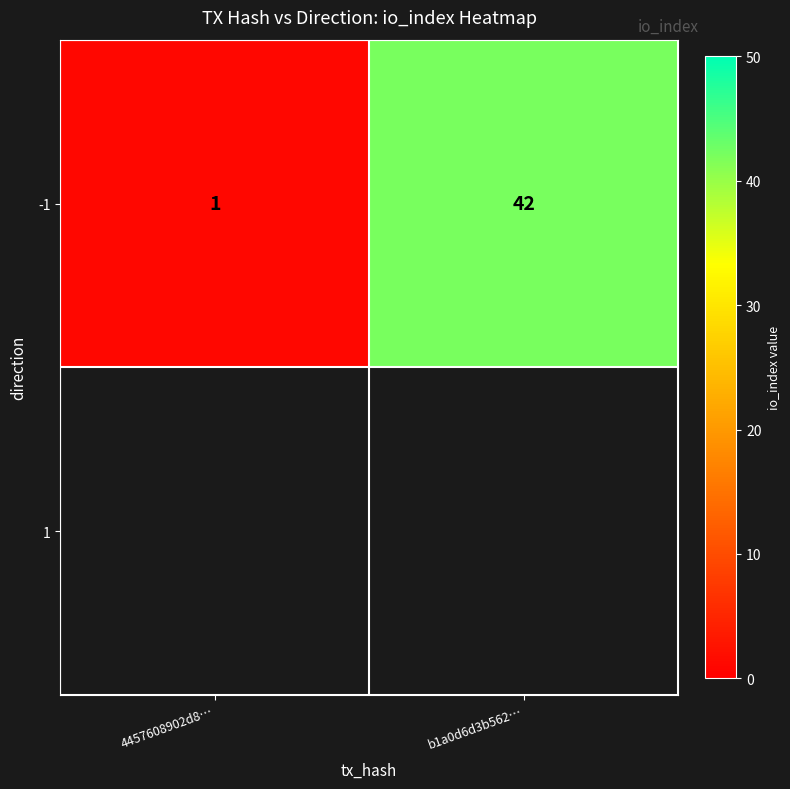

Which has a higher value, b1a0d6d3b562… or 4457608902d8…?

b1a0d6d3b562…